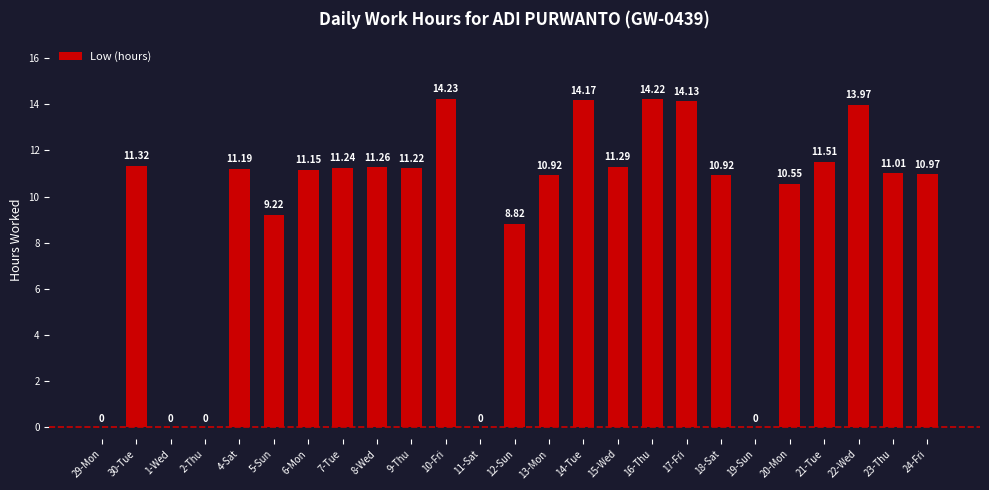

Reading left to right, list all the values displayed in this chart.

29-Mon=0.0	30-Tue=11.3	1-Wed=0.0	2-Thu=0.0	4-Sat=11.2	5-Sun=9.2	6-Mon=11.2	7-Tue=11.2	8-Wed=11.3	9-Thu=11.2	10-Fri=14.2	11-Sat=0.0	12-Sun=8.8	13-Mon=10.9	14-Tue=14.2	15-Wed=11.3	16-Thu=14.2	17-Fri=14.1	18-Sat=10.9	19-Sun=0.0	20-Mon=10.6	21-Tue=11.5	22-Wed=14.0	23-Thu=11.0	24-Fri=11.0